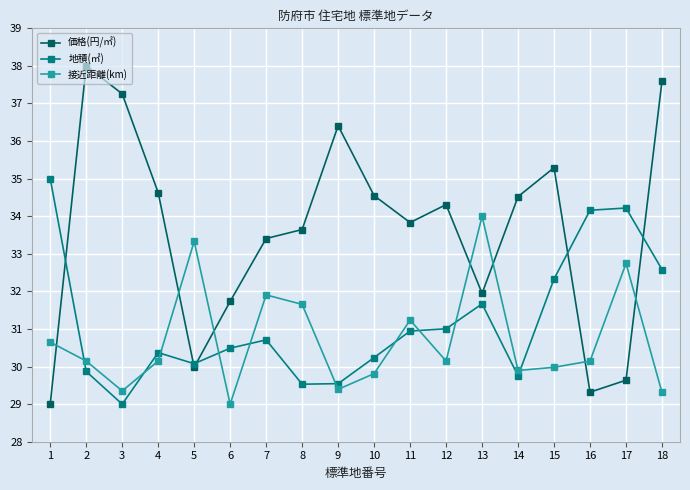

The 地積(㎡) series shows 18.1 at 1. True or false?

False